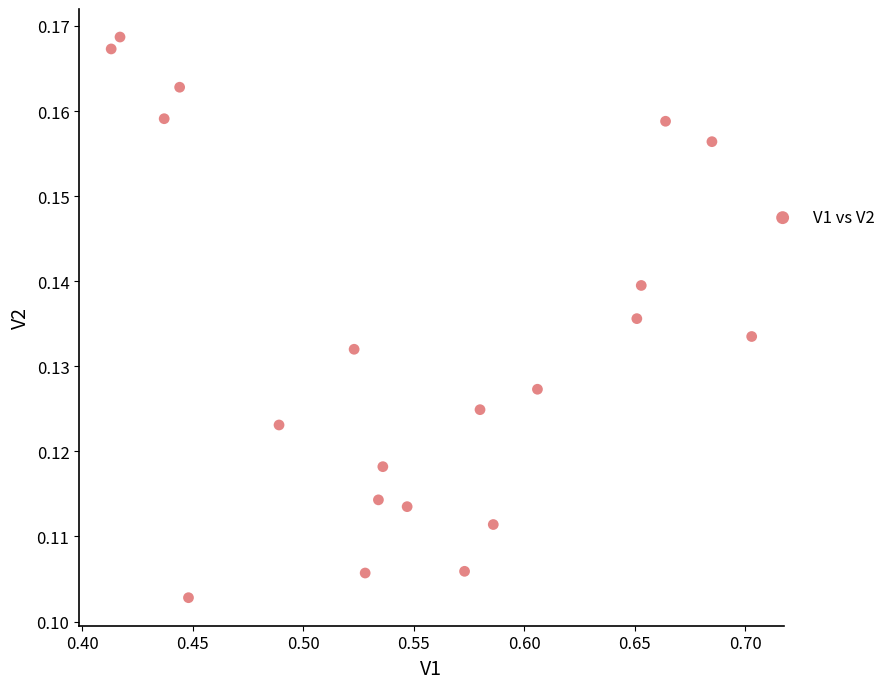

What is the range of X values (max minus min)?

0.3